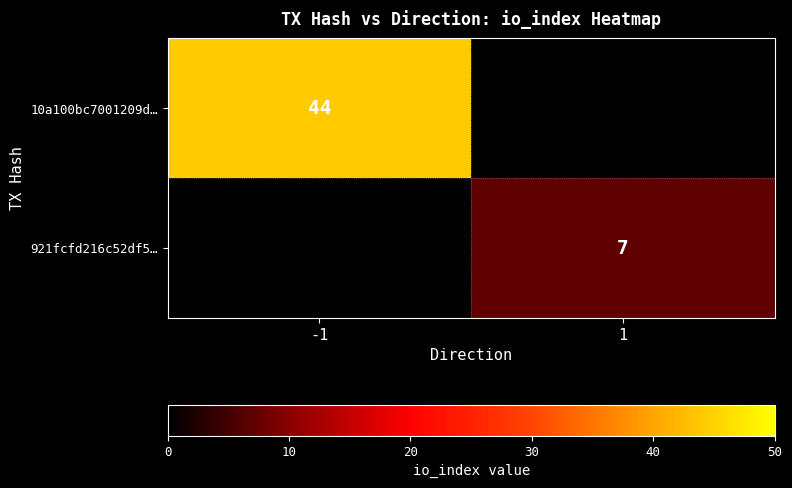

The 921fcfd216c52df5… series shows 7 at 1. True or false?

True